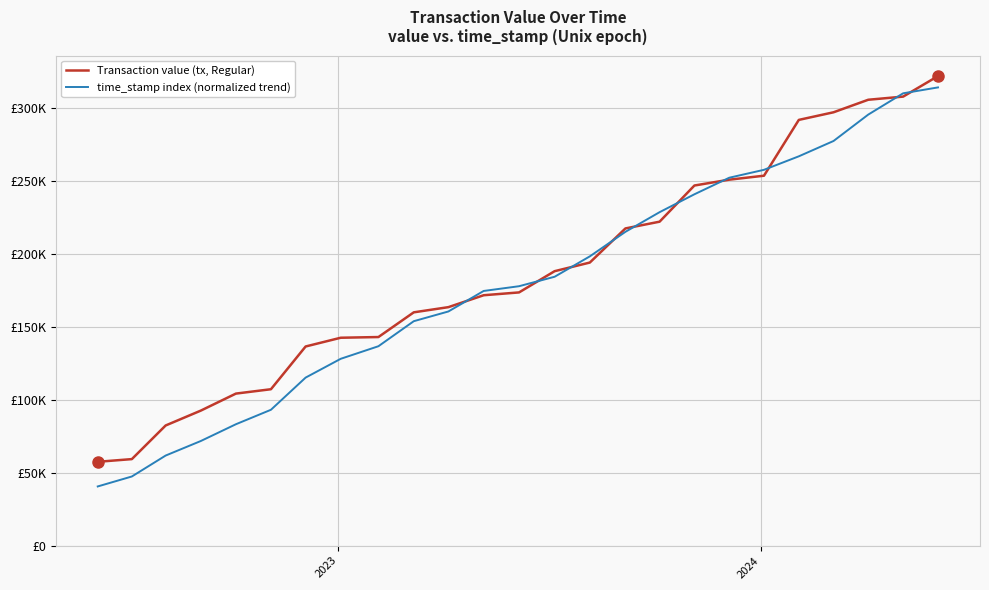

What are all the series names shown in the legend?

Transaction value (tx, Regular), time_stamp index (normalized trend)